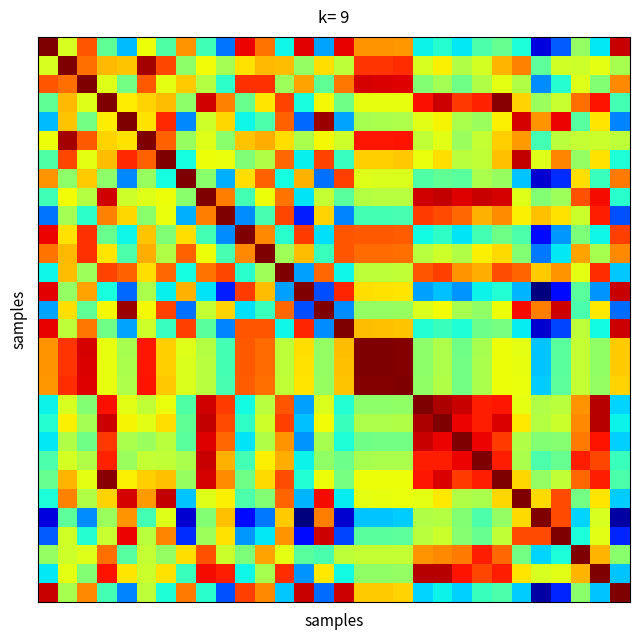

How many series are shown in this chart?

30